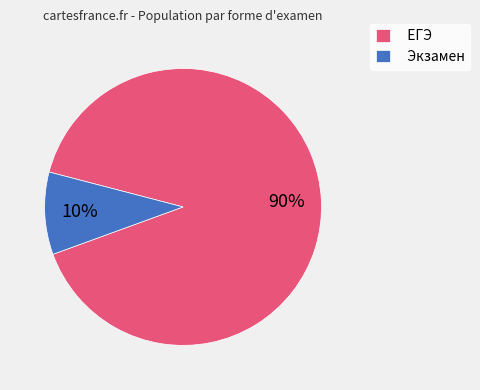

What percentage is the ЕГЭ slice, to the nearest percent?

90%